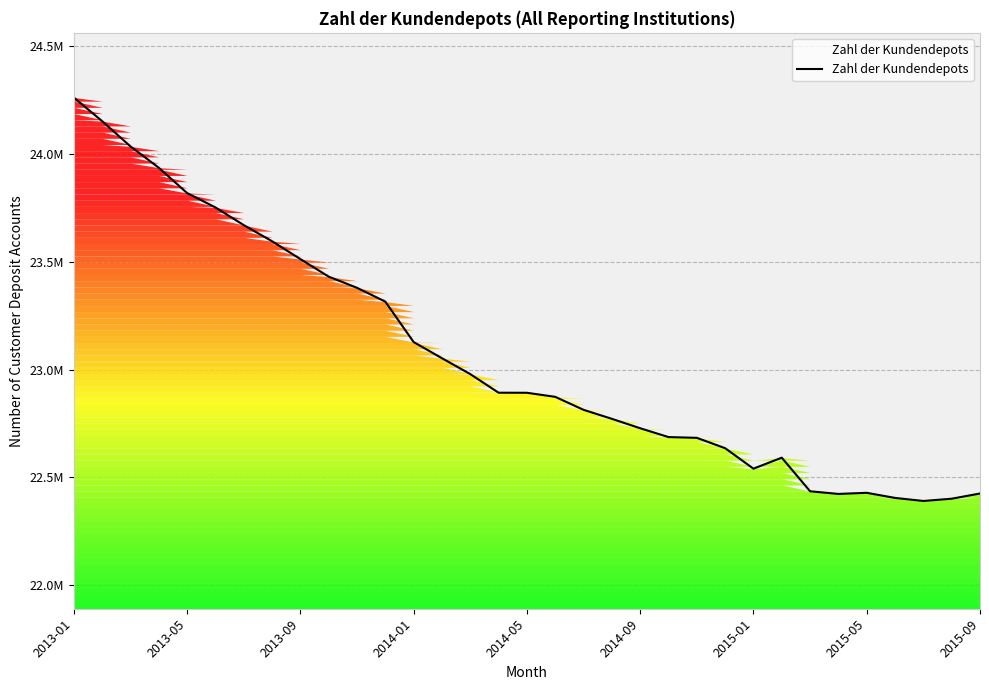

At which category does the data reach its first local peak?

25